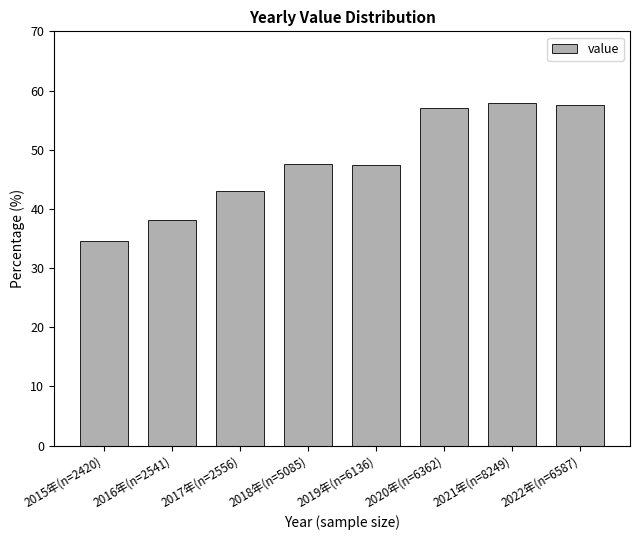

True or false: the data shows 7.9 at 2016年(n=2541).

False